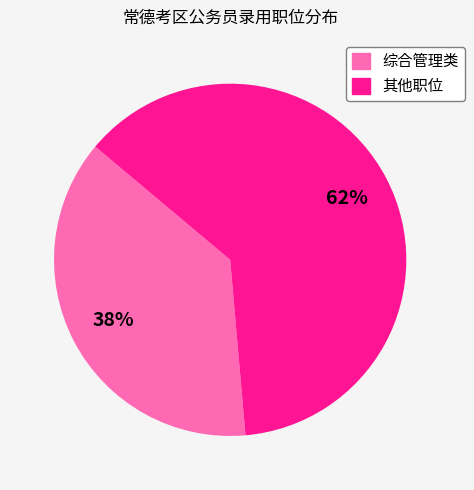

How many slices are in this pie chart?

2